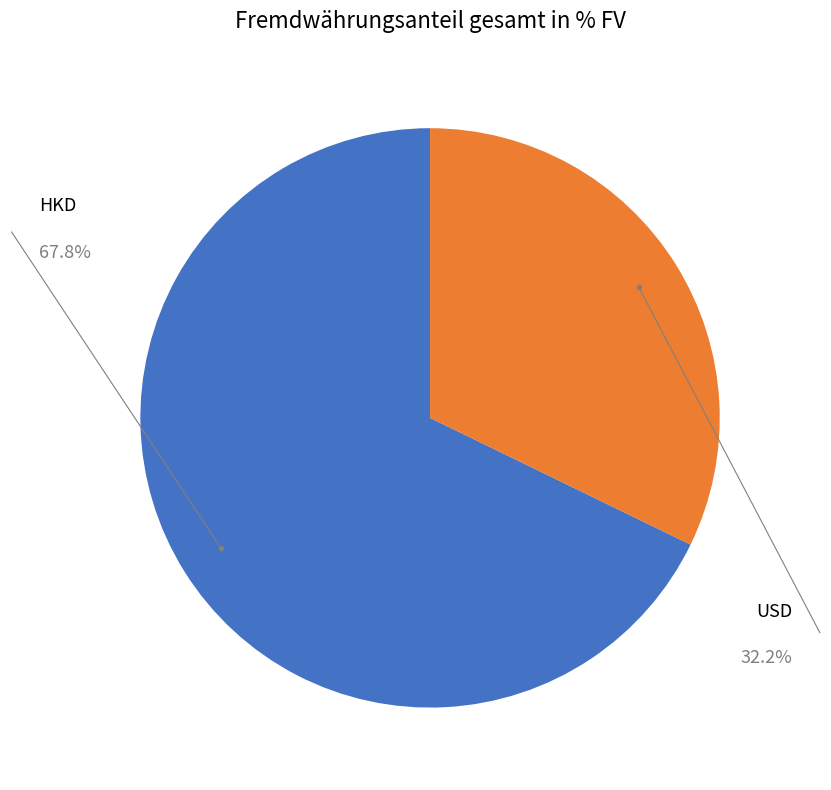

Rank the categories by value from highest to lowest.

HKD, USD